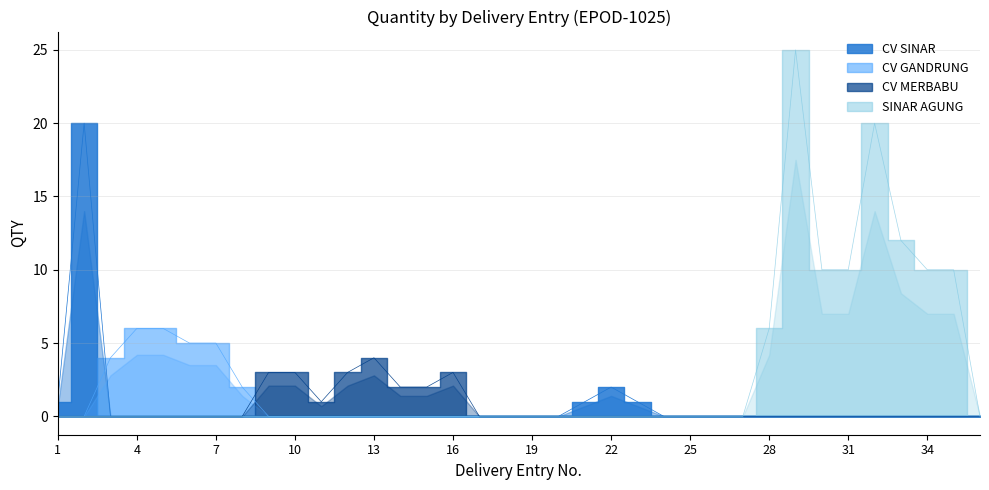

Is the value of SINAR AGUNG at 27 greater than the value of CV MERBABU at 11?

No